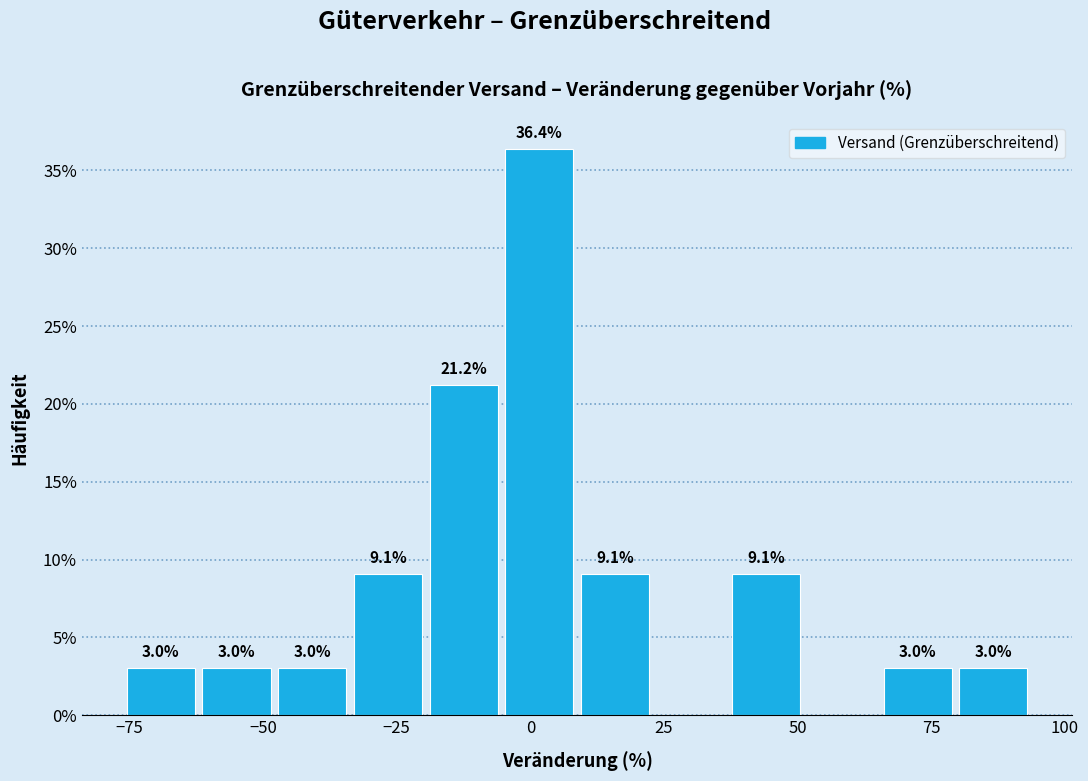

Around what value on the x-axis is the tallest bar? Give the approximate position of its centre, as read against the axis.

0